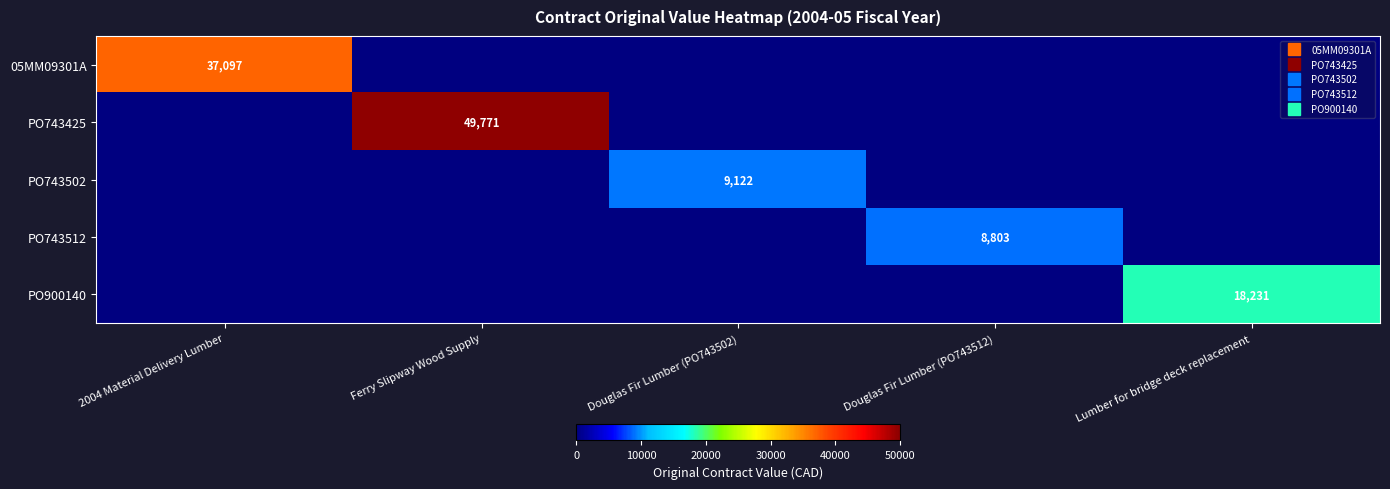

What is the average value of the PO743512 series?

1760.6